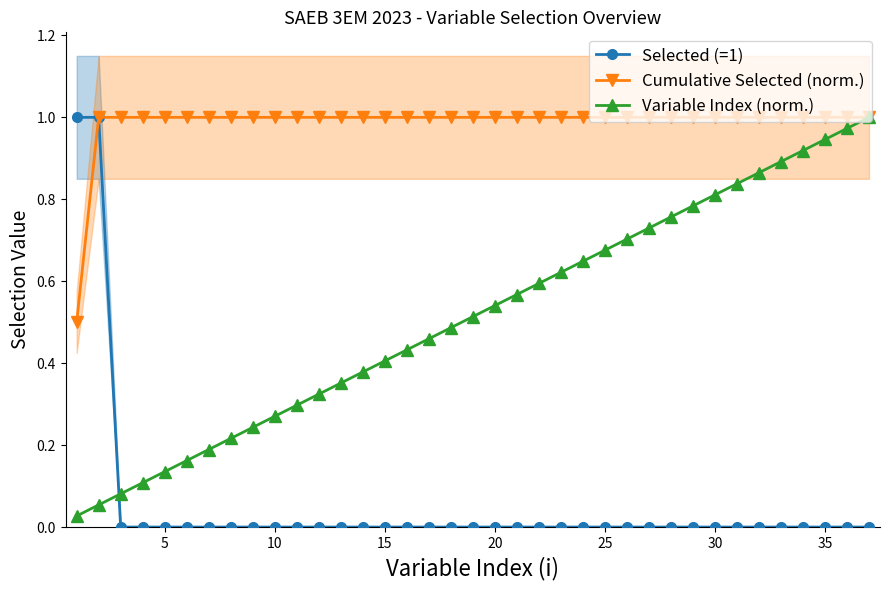

True or false: Variable Index (norm.) has more than 2 points higher than both neighbors.

False